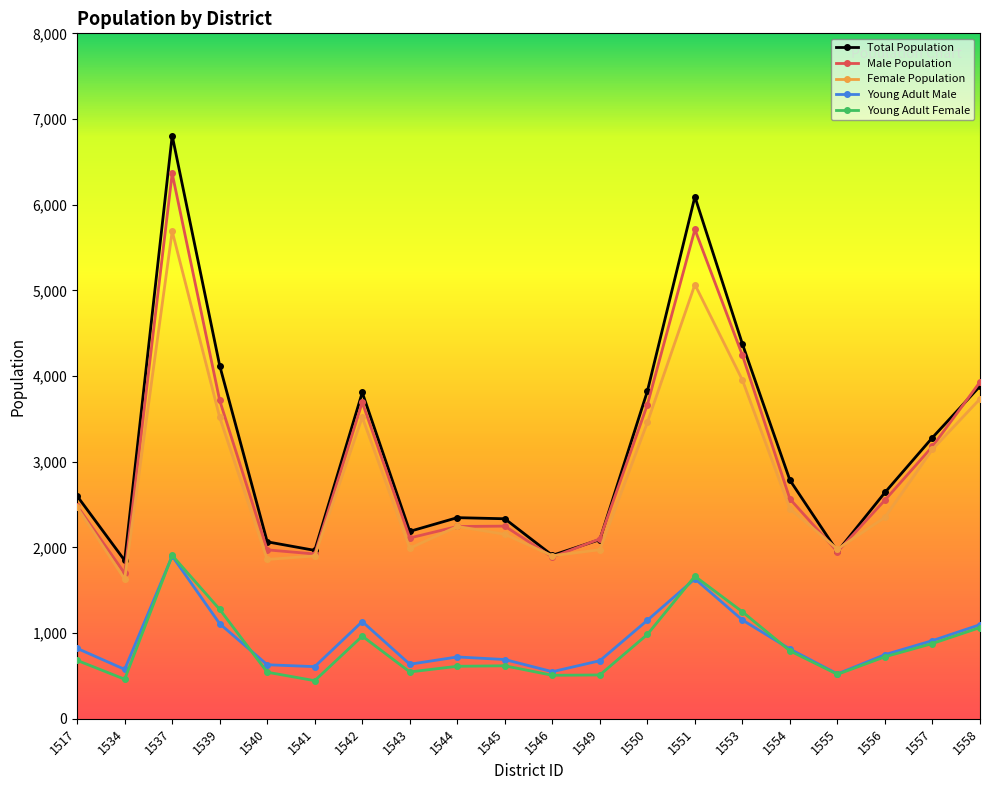

Count the number of data series in this chart.

5